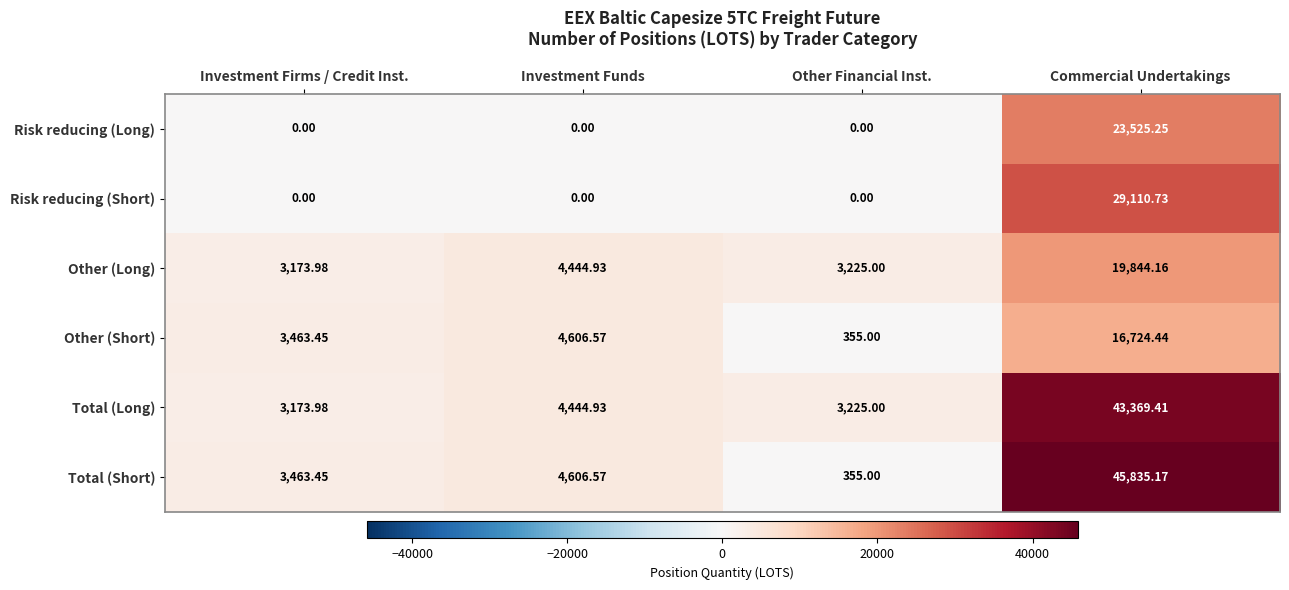

Is the value of Risk reducing (Long) at Other Financial Inst. greater than the value of Other (Long) at Other Financial Inst.?

No